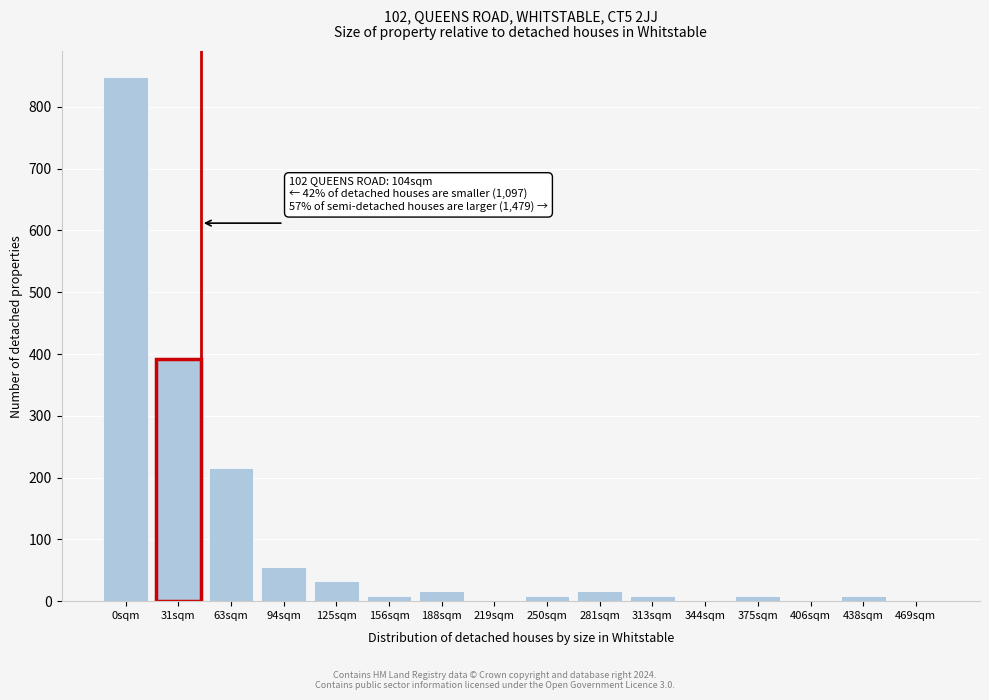

Reading left to right, what are all the values shown in this chart?

0sqm=848	31sqm=392	63sqm=216	94sqm=56	125sqm=32	156sqm=8	188sqm=16	219sqm=0	250sqm=8	281sqm=16	313sqm=8	344sqm=0	375sqm=8	406sqm=0	438sqm=8	469sqm=0